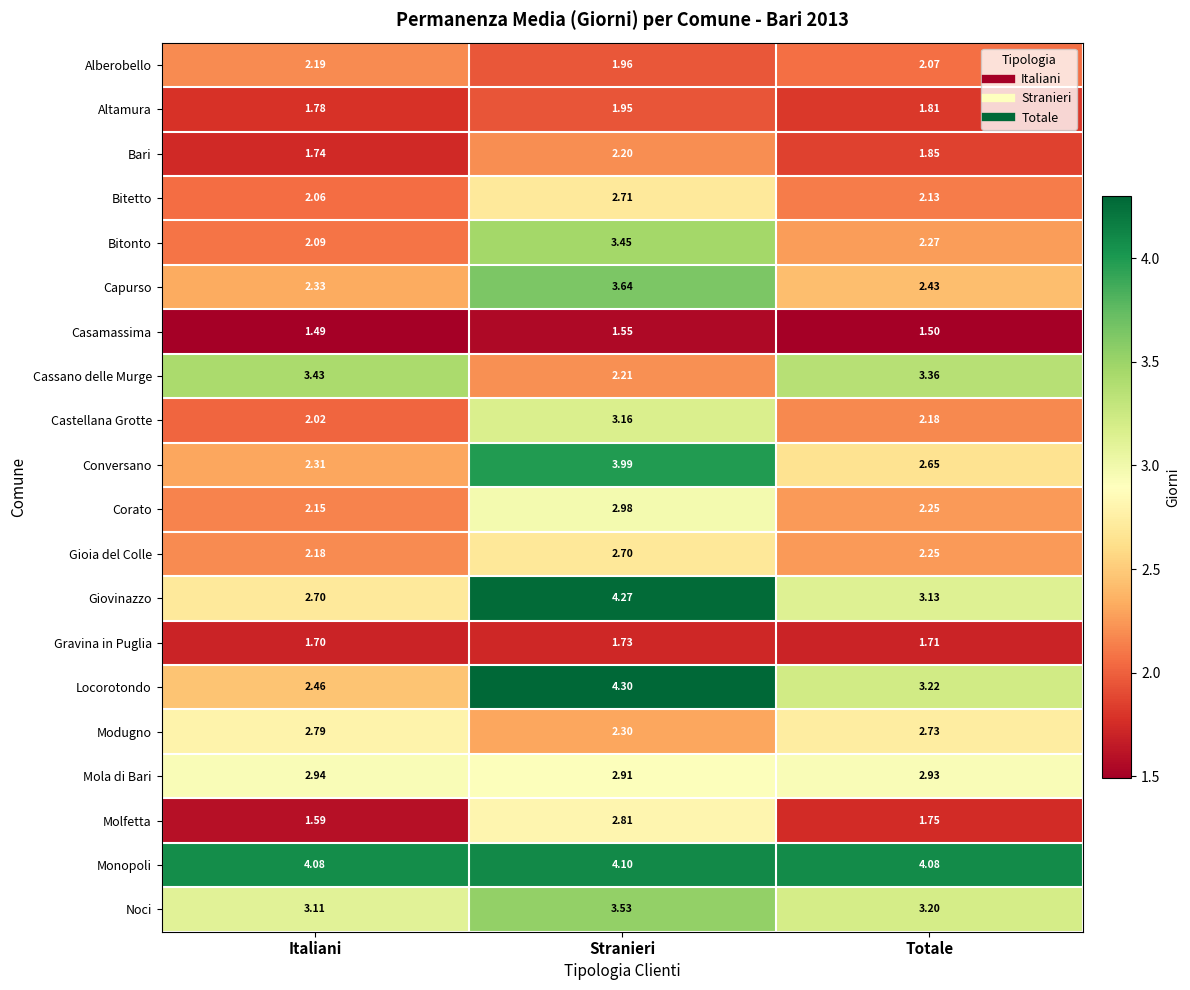

What is the maximum value shown in the chart?

4.3